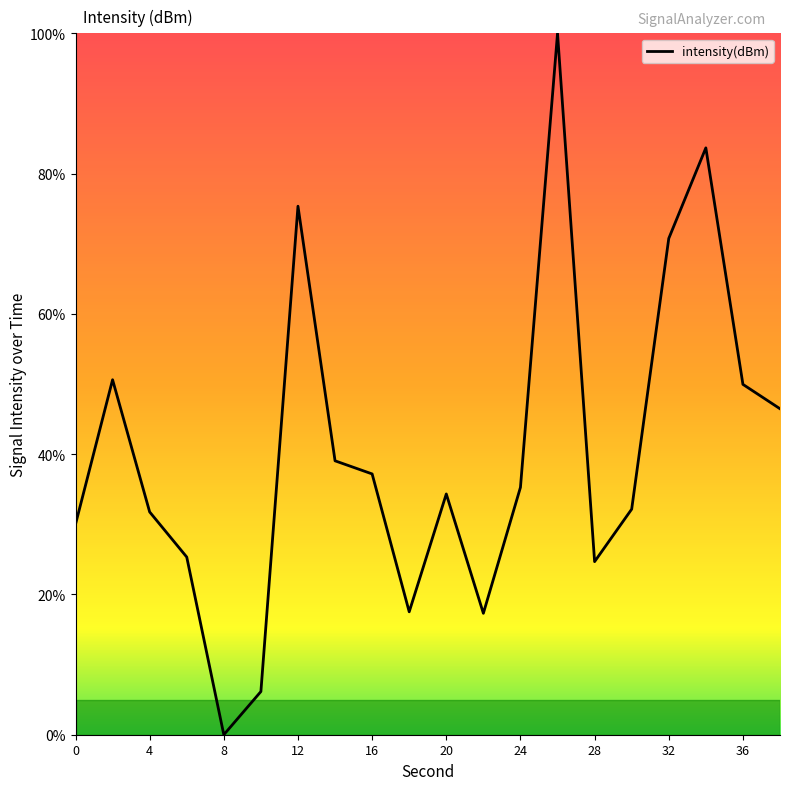

What is the difference between the maximum and minimum values?

100.0